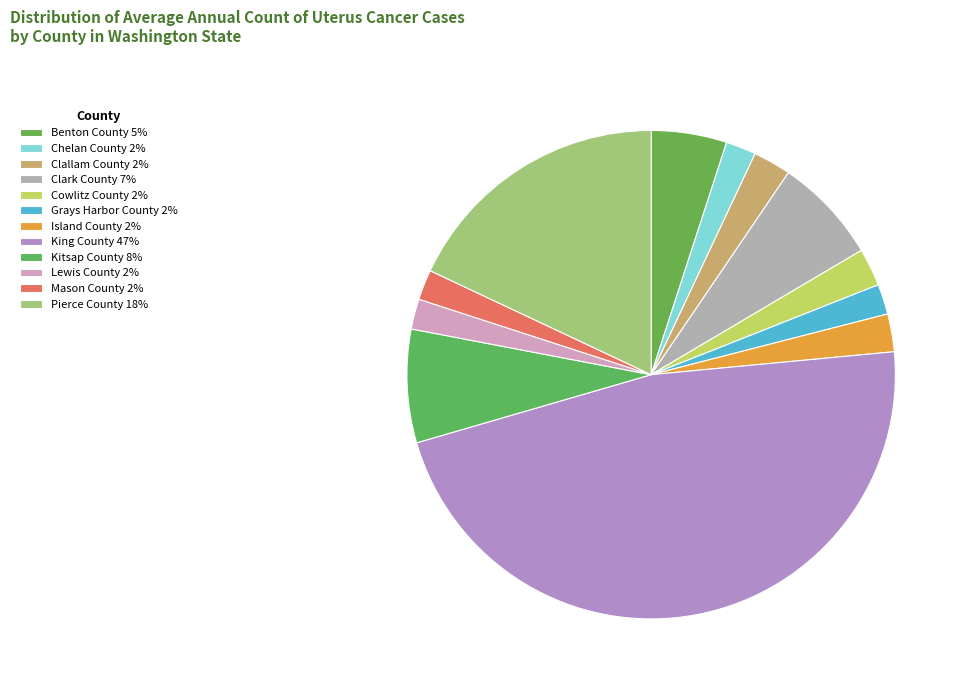

How many segments does this pie chart have?

12